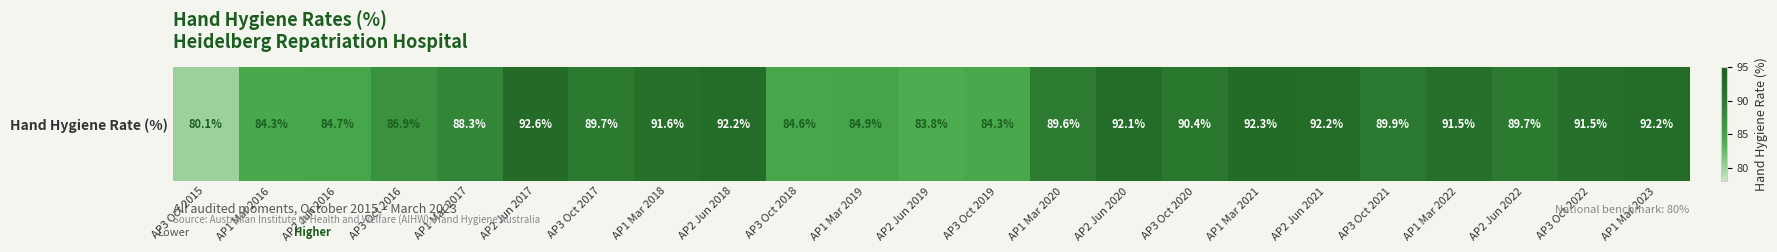

How many series are shown in this chart?

1